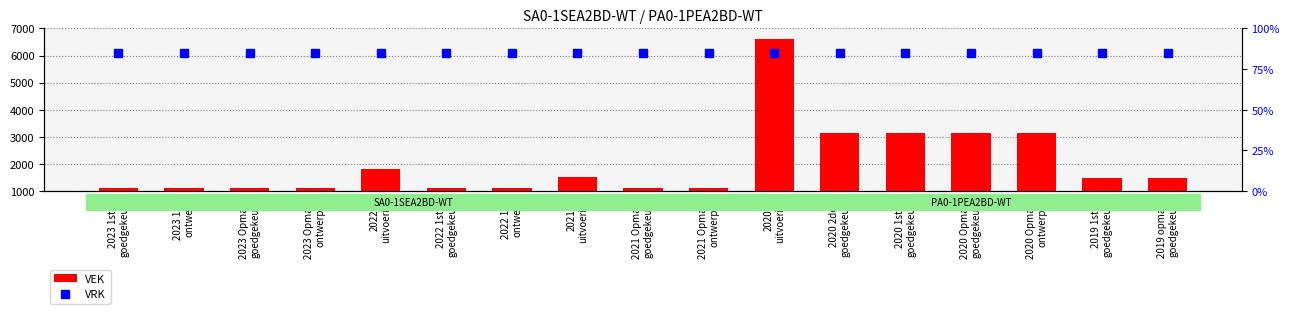

Rank the series by their average value, from lowest to highest.

VRK, VEK